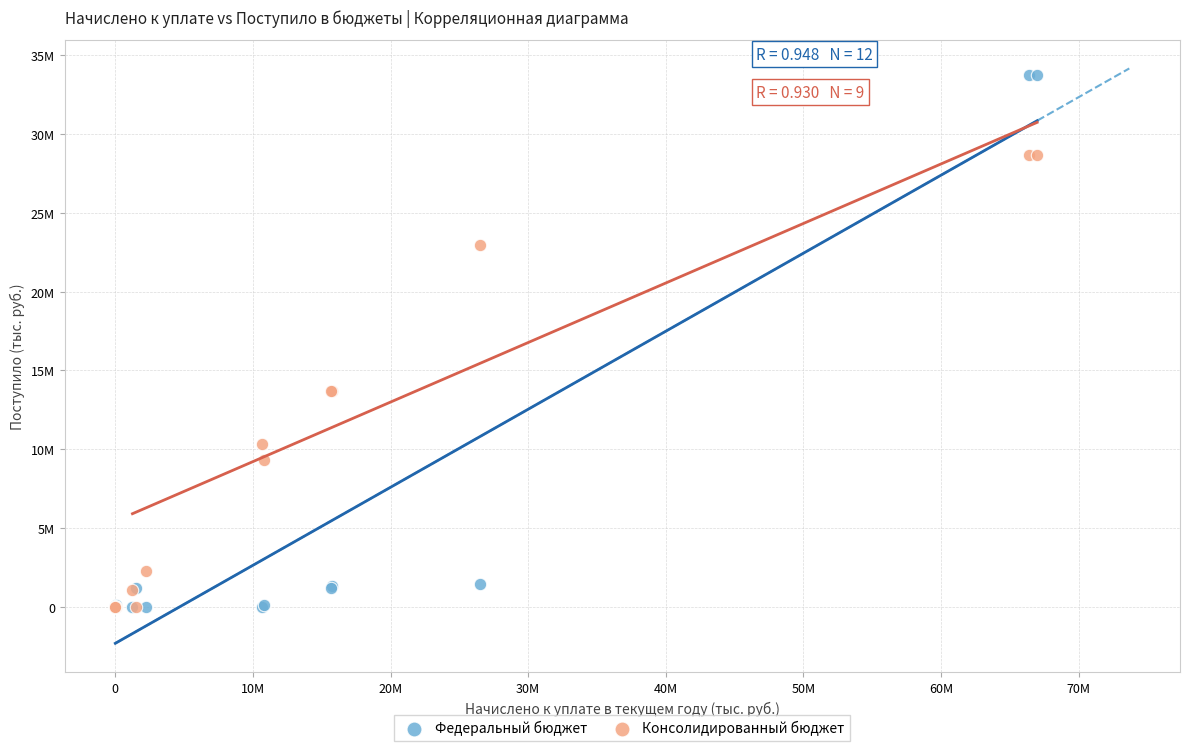

What are all the series names shown in the legend?

Федеральный бюджет, Консолидированный бюджет